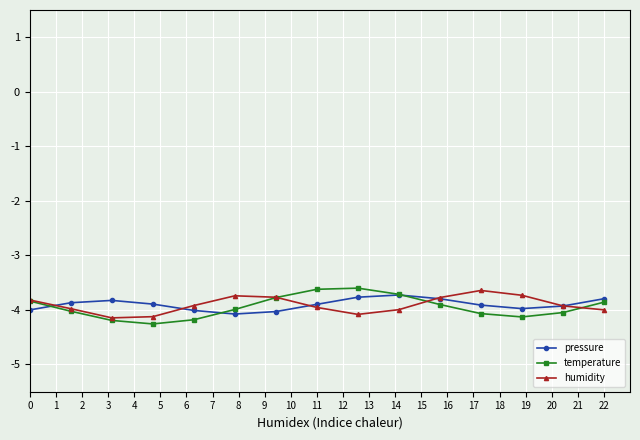

Which series has the largest range (max minus min)?

temperature